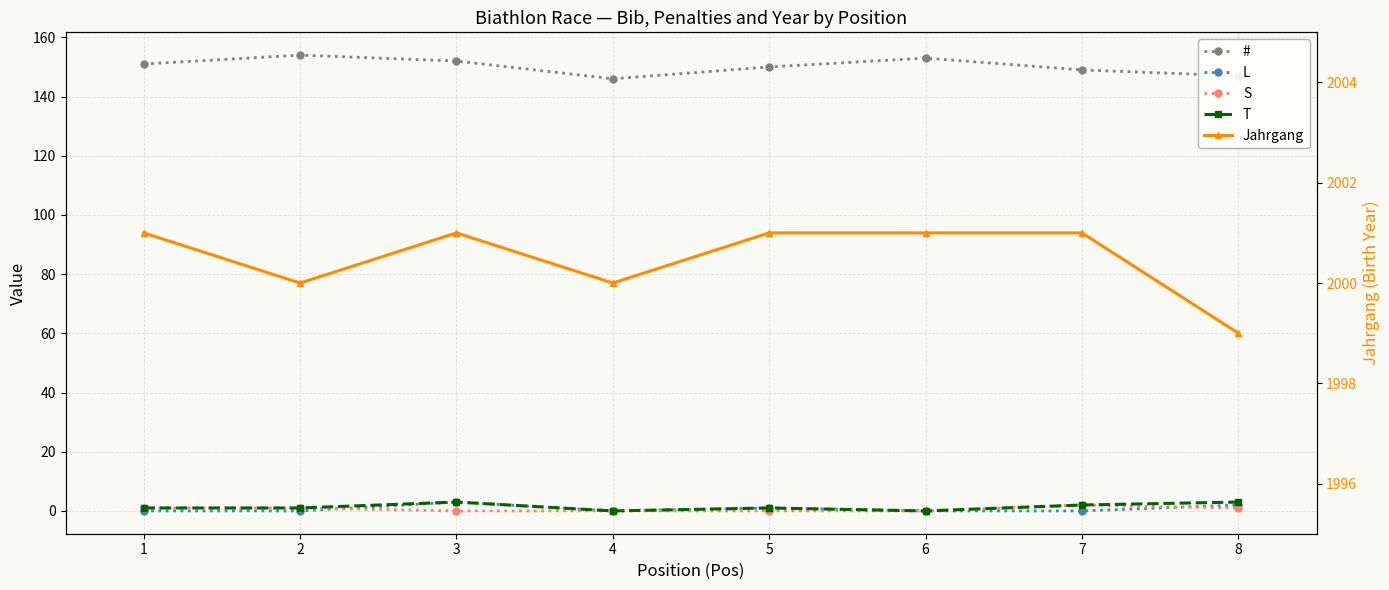

At 7, list the series in order from largest to smallest.

Jahrgang, #, S, T, L